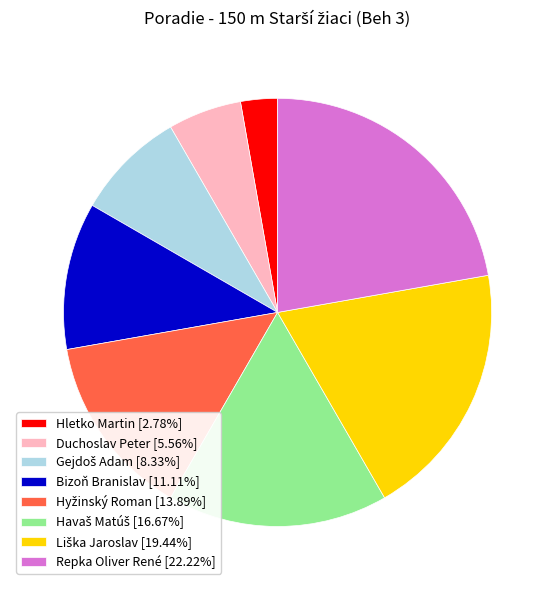

How many slices are in this pie chart?

8